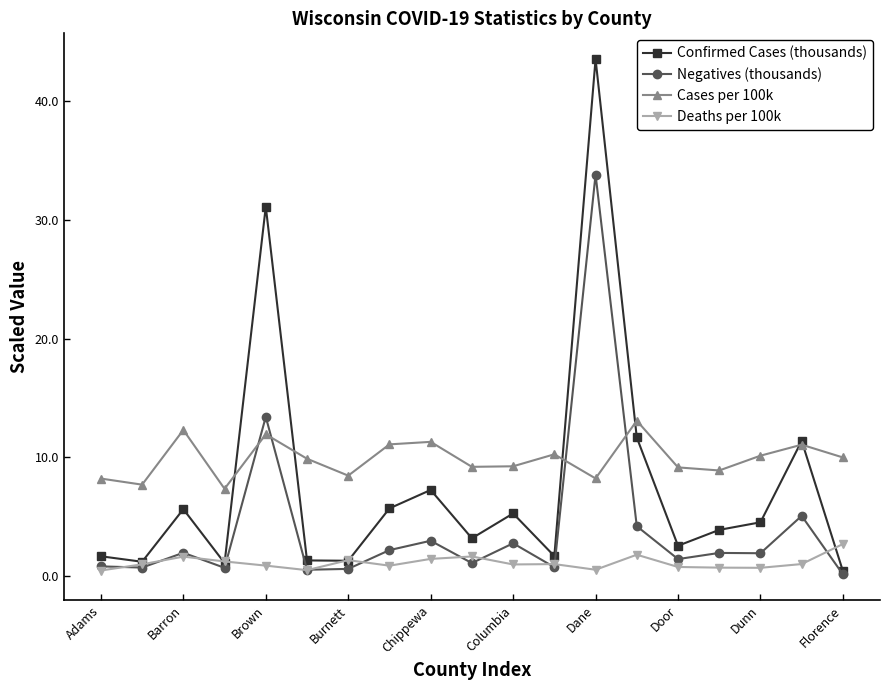

List the series in order of their overall mean, lowest first.

Deaths per 100k, Negatives (thousands), Confirmed Cases (thousands), Cases per 100k